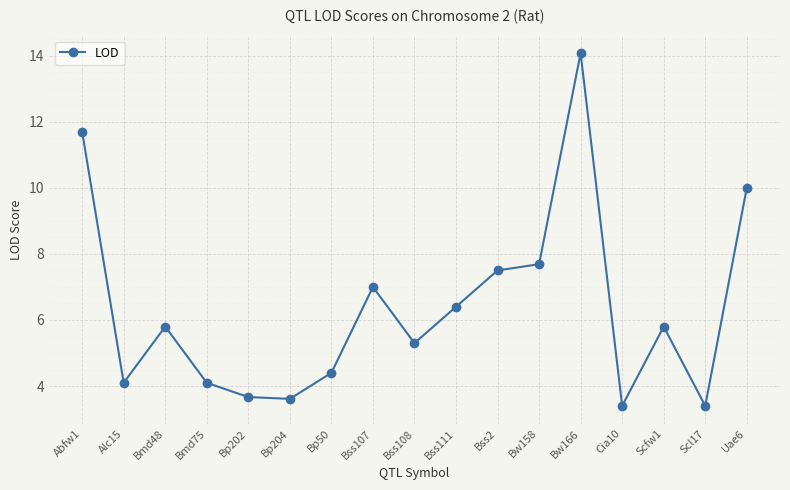

At which category does the data reach its first local peak?

Bmd48